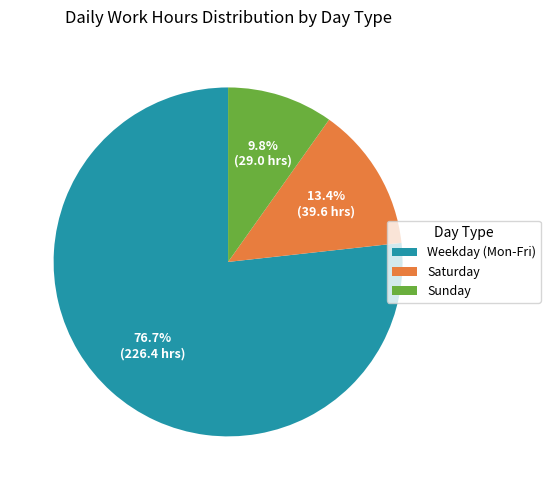

How many segments does this pie chart have?

3